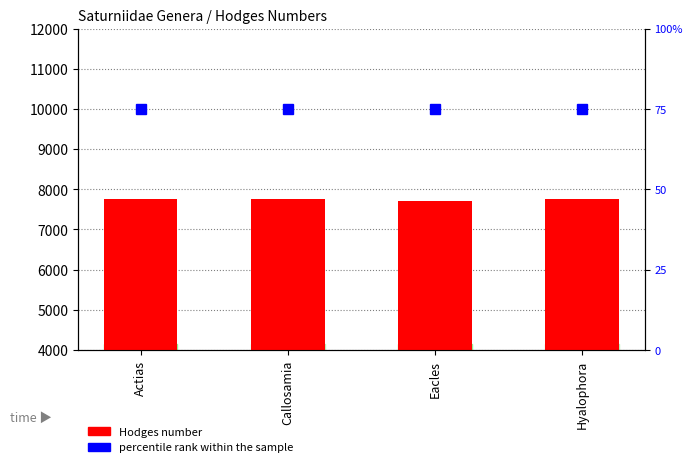

What is the lowest value of the percentile rank within the sample series?

75